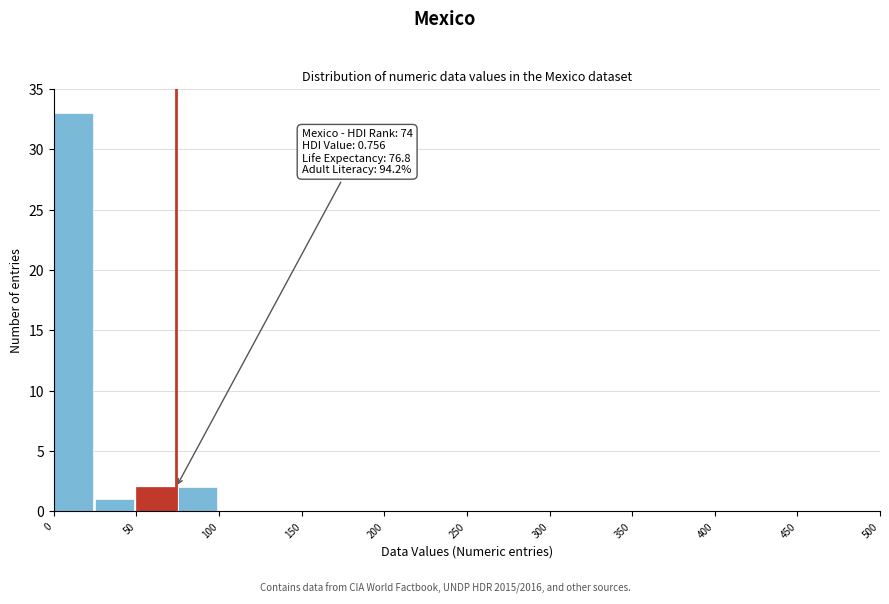

Which range on the x-axis has the tallest bar?

0 to 25